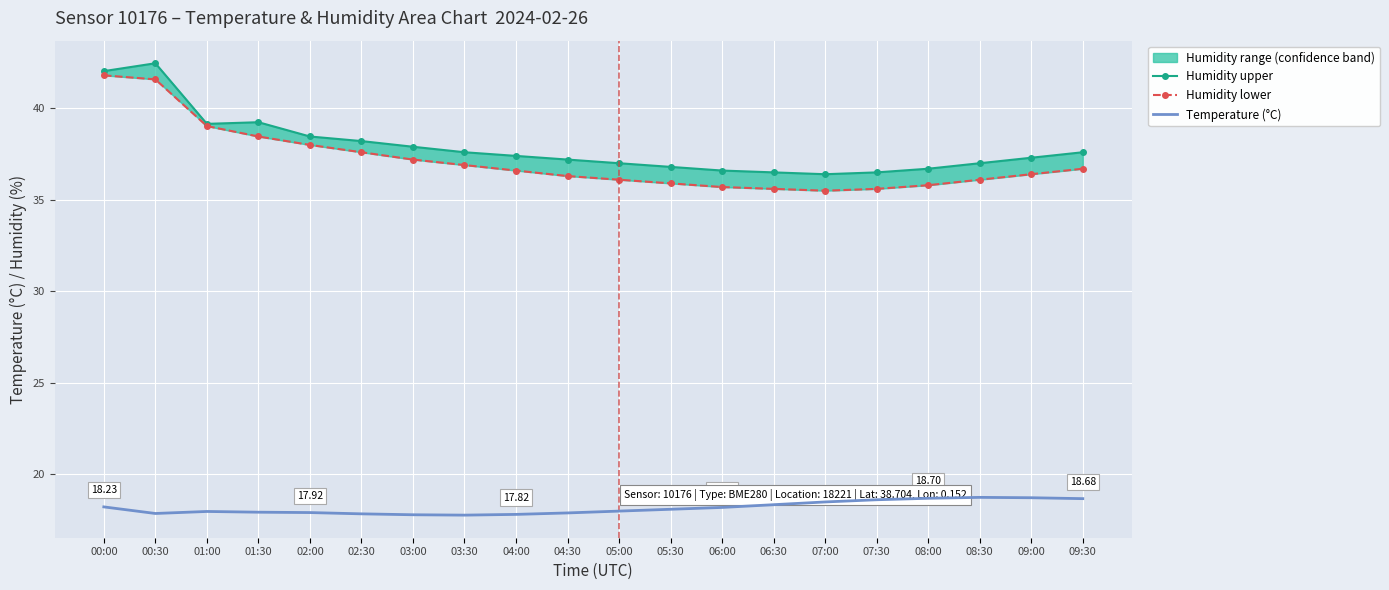

What are all the series names shown in the legend?

Humidity upper, Humidity lower, Temperature (°C)